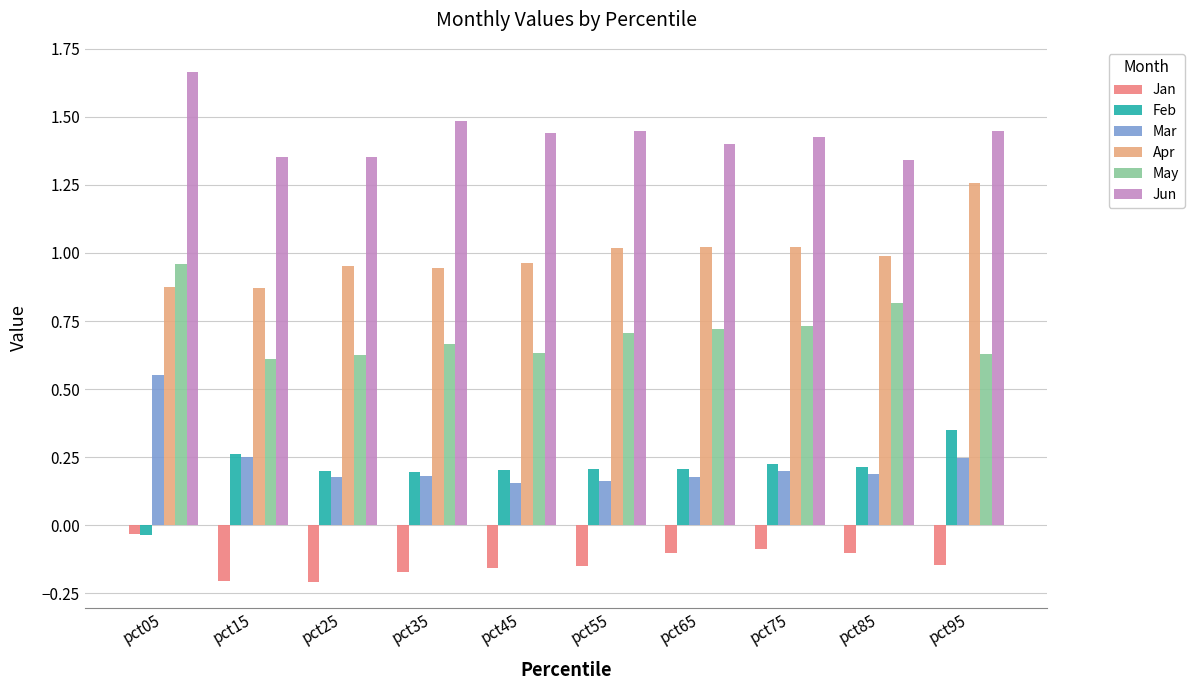

Rank the series by their maximum value, from lowest to highest.

Jan, Feb, Mar, May, Apr, Jun